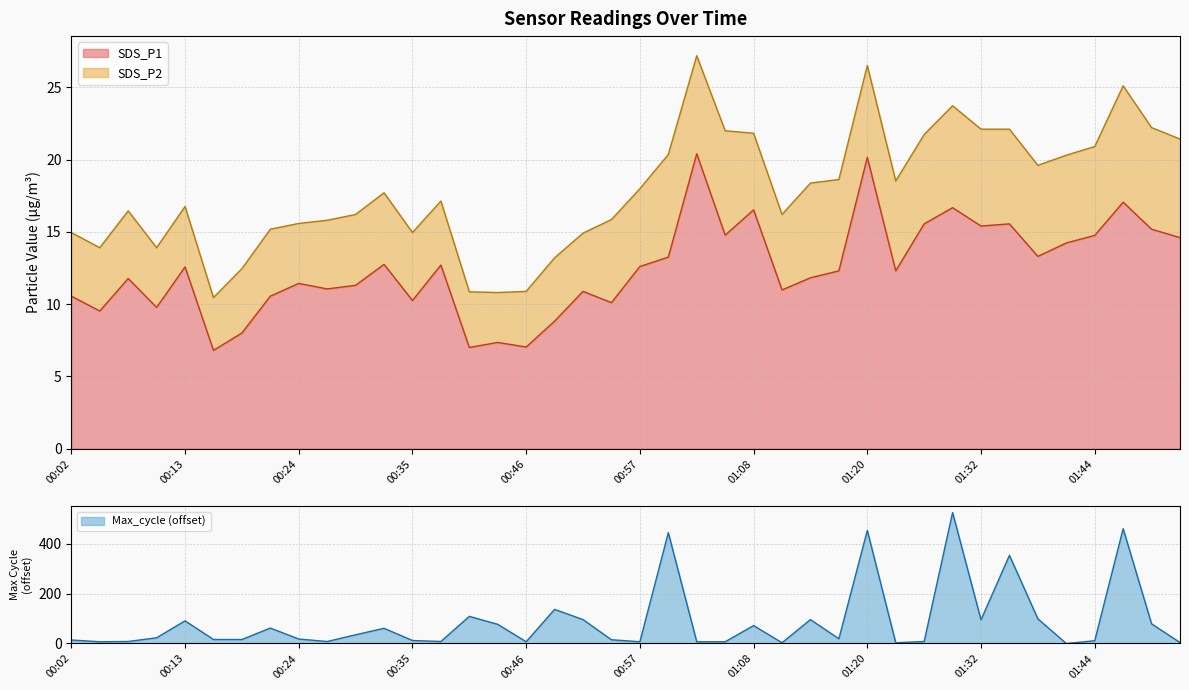

Between which two adjacent categories do SDS_P1 and Max_cycle first intersect?

00:02 and 00:04